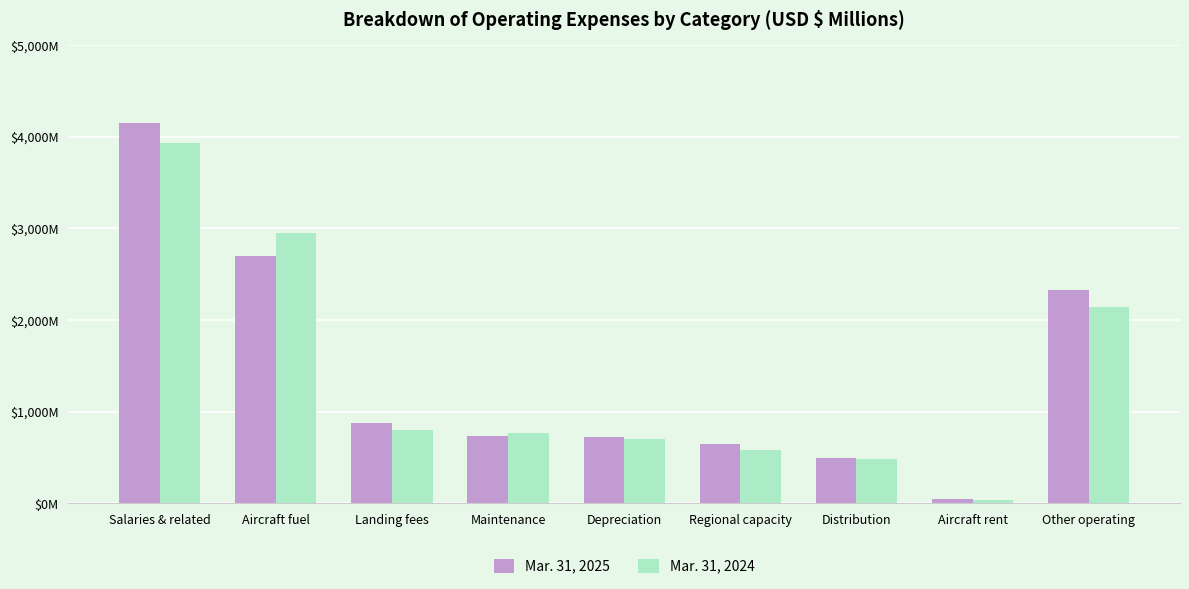

What is the difference between the highest and lowest values at Aircraft rent?

8